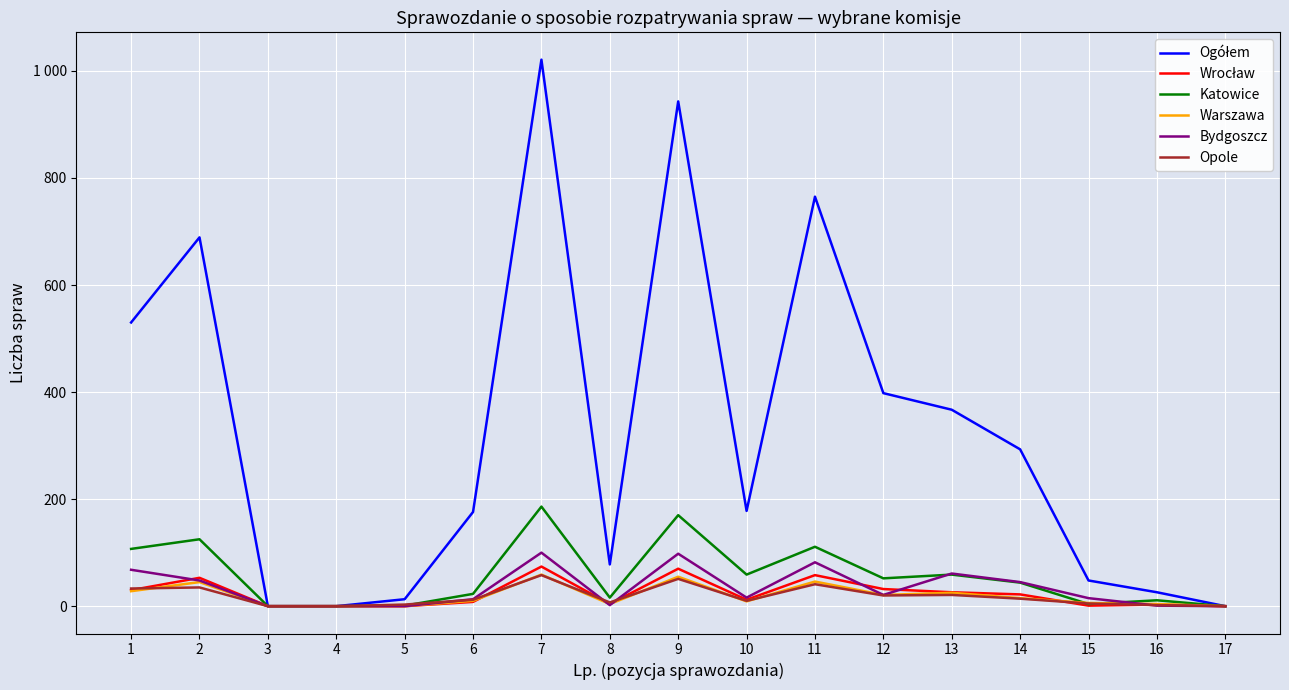

What is the difference between the maximum and minimum values in the Katowice series?

186